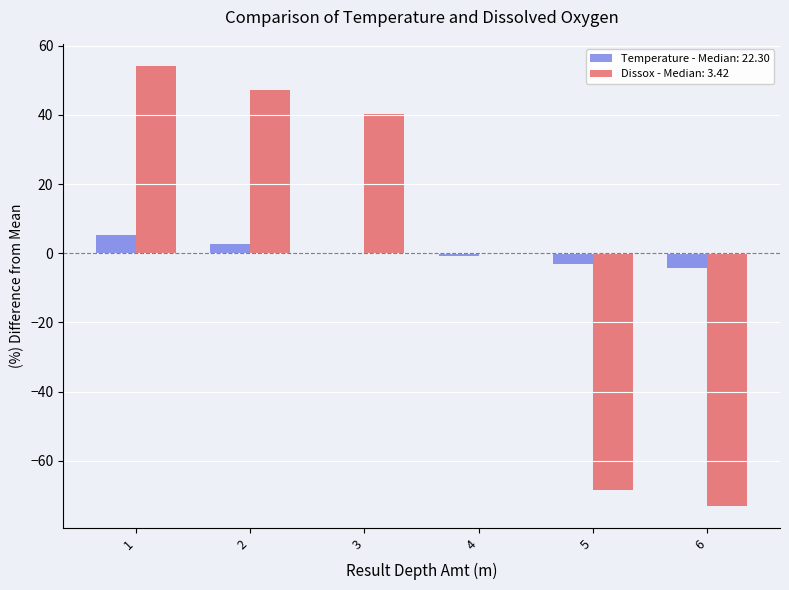

Which category has the highest value across all series?

1